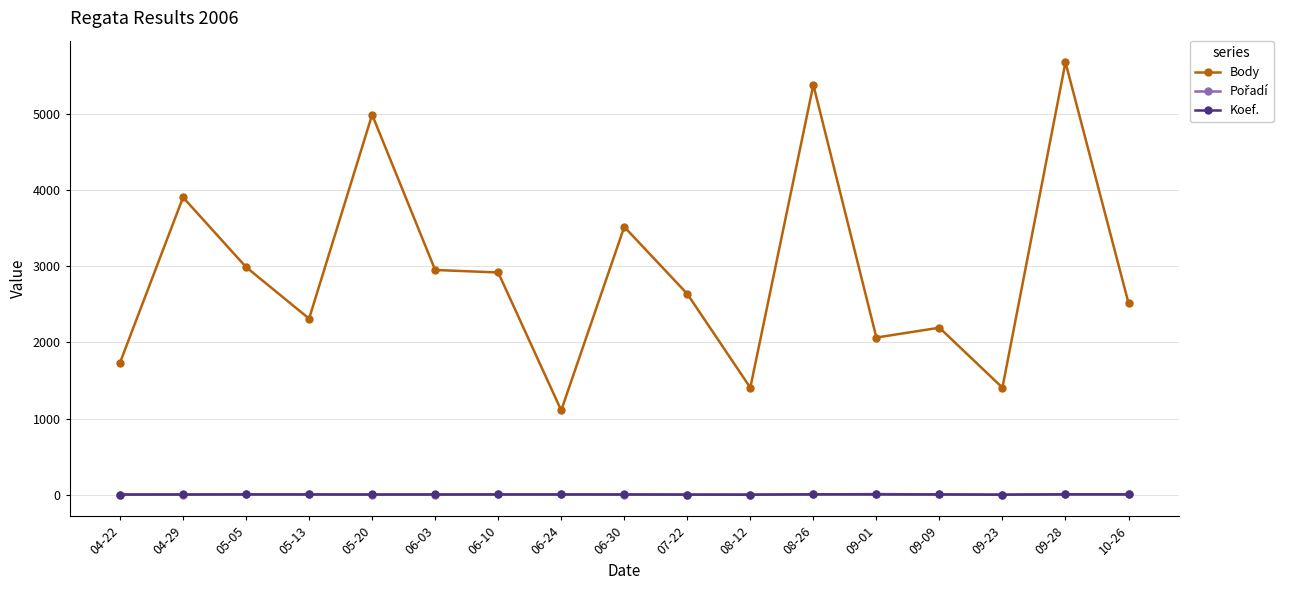

True or false: Body has more than 2 interior local peaks.

True